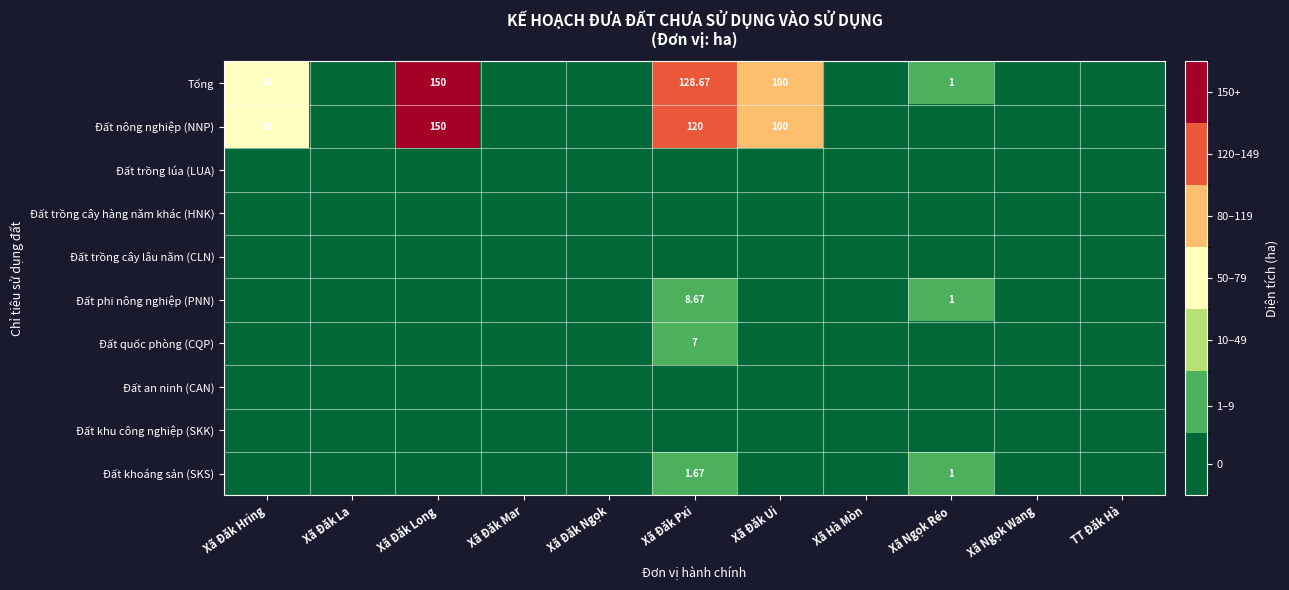

Rank the categories by Đất phi nông nghiệp (PNN) value from highest to lowest.

Xã Đăk Pxi, Xã Ngọk Réo, Xã Đăk Hring, Xã Đăk La, Xã Đăk Long, Xã Đăk Mar, Xã Đăk Ngọk, Xã Đăk Ui, Xã Hà Mòn, Xã Ngọk Wang, TT Đăk Hà